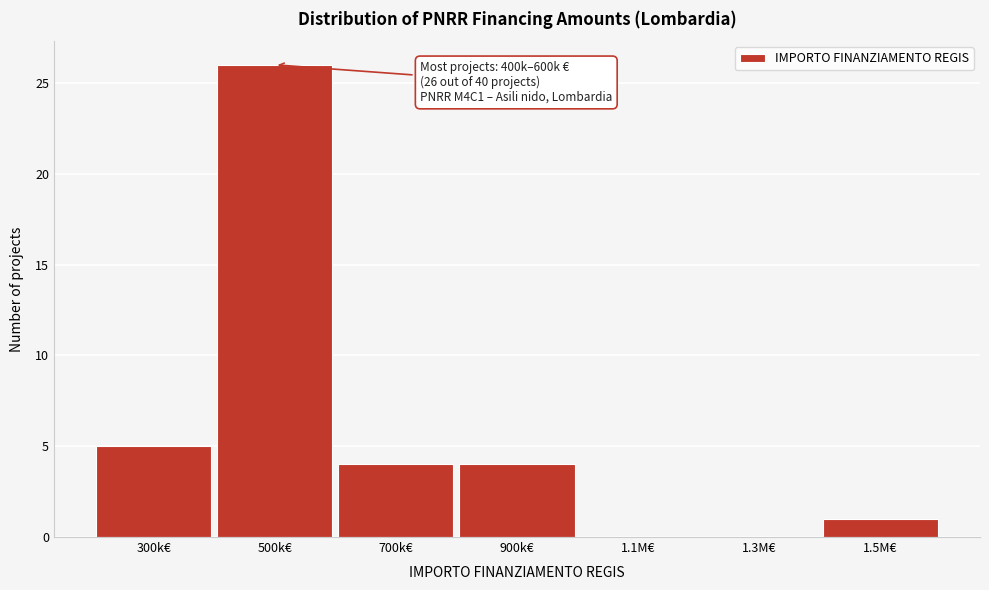

Reading left to right, transcribe all the data shown in this chart.

300k€=5	500k€=26	700k€=4	900k€=4	1.1M€=0	1.3M€=0	1.5M€=1